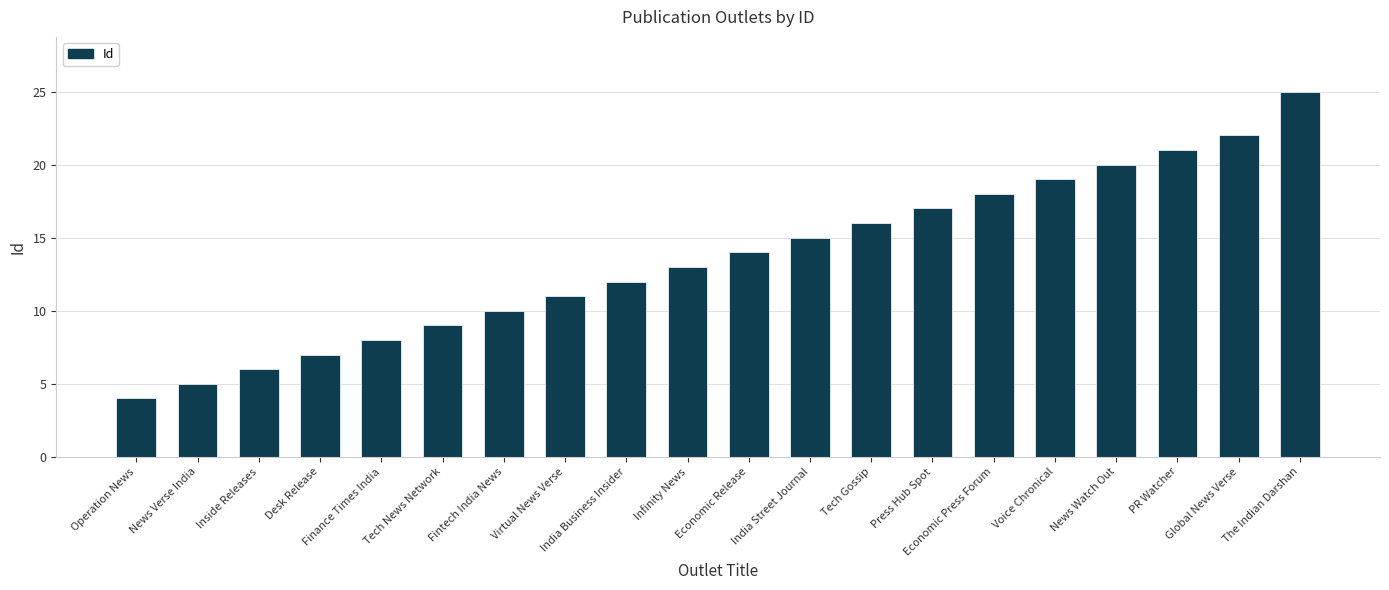

What is the label of the 1st bar from the right?

The Indian Darshan